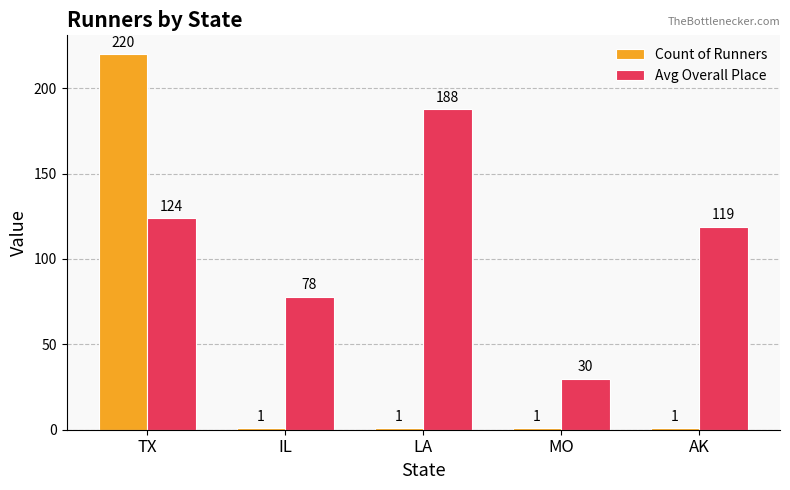

Reading left to right, transcribe all the data shown in this chart.

Count of Runners: TX=220	IL=1	LA=1	MO=1	AK=1
Avg Overall Place: TX=124	IL=78	LA=188	MO=30	AK=119